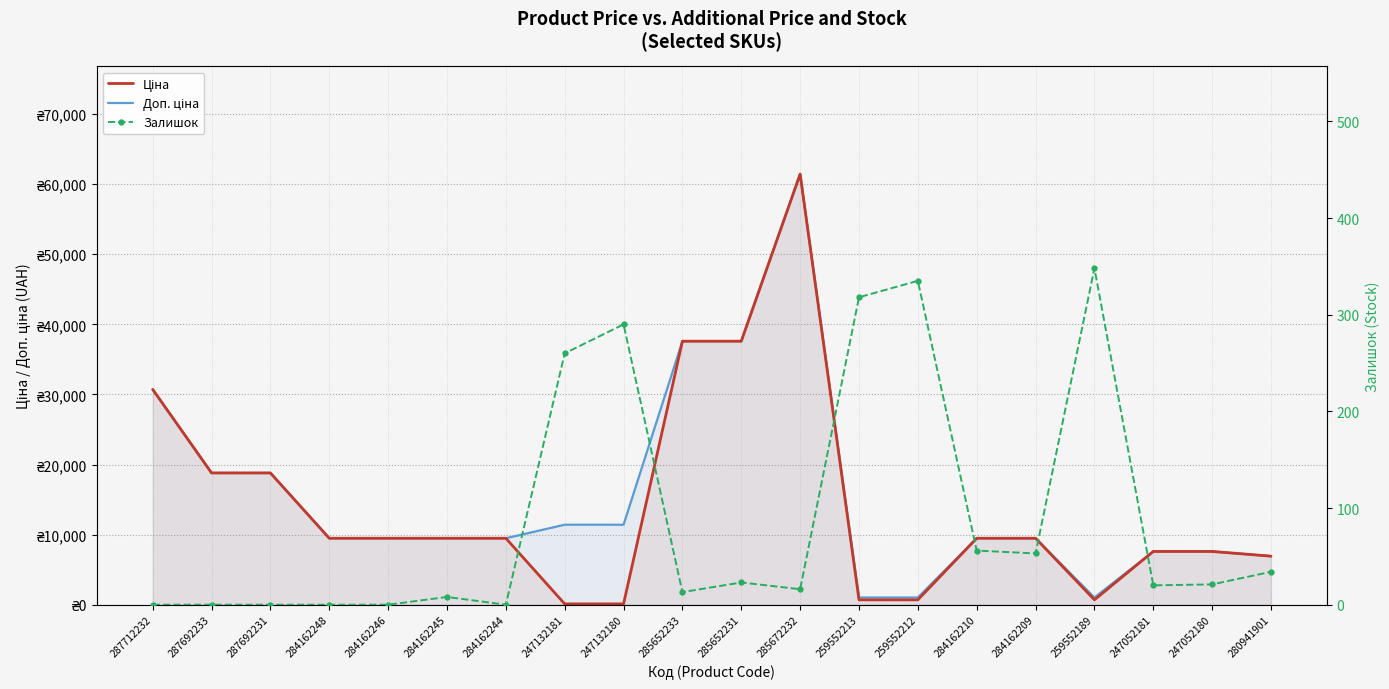

How many data points in Ціна are above 9480?

12